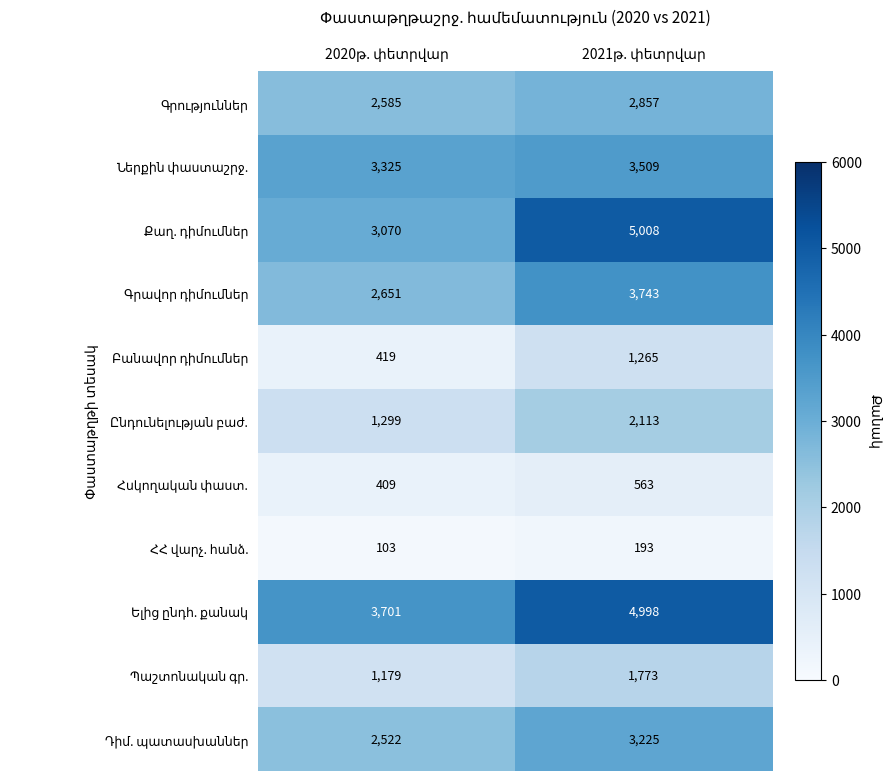

What is the maximum value shown in the chart?

5008